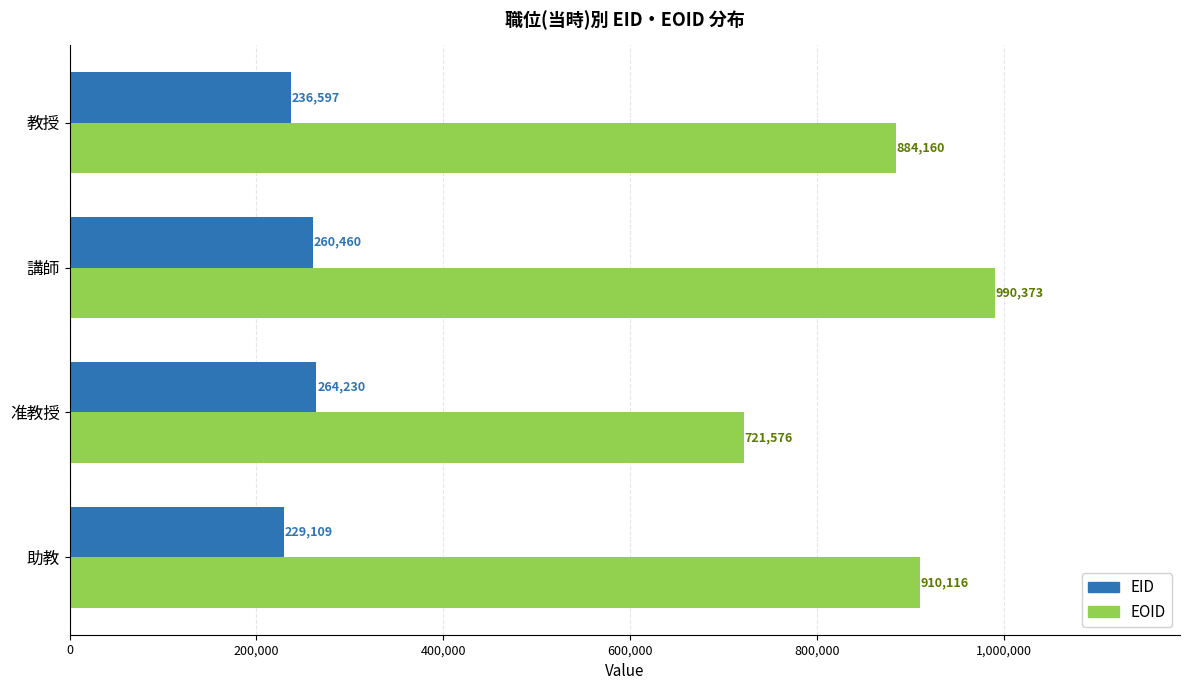

At which category is the sum across all series the highest?

講師